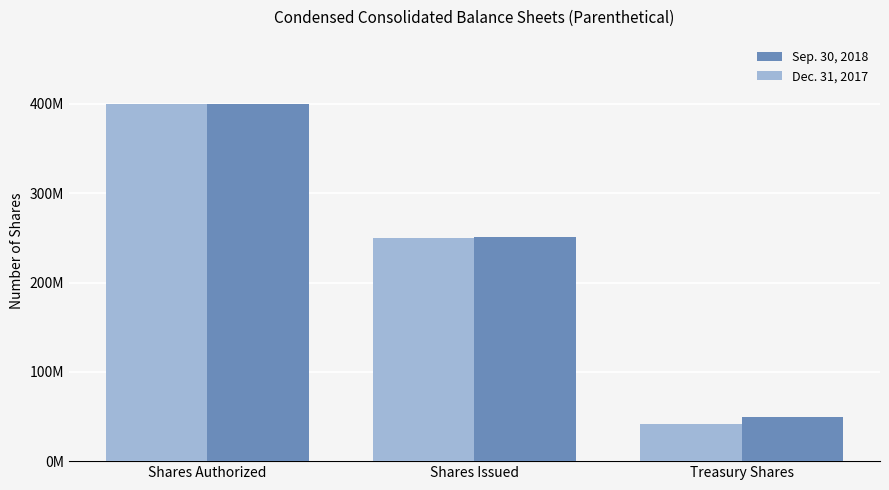

Reading right to left, extract all data points from this chart.

Sep. 30, 2018: Treasury Shares=48900000	Shares Issued=251200000	Shares Authorized=400000000
Dec. 31, 2017: Treasury Shares=41400000	Shares Issued=249500000	Shares Authorized=400000000